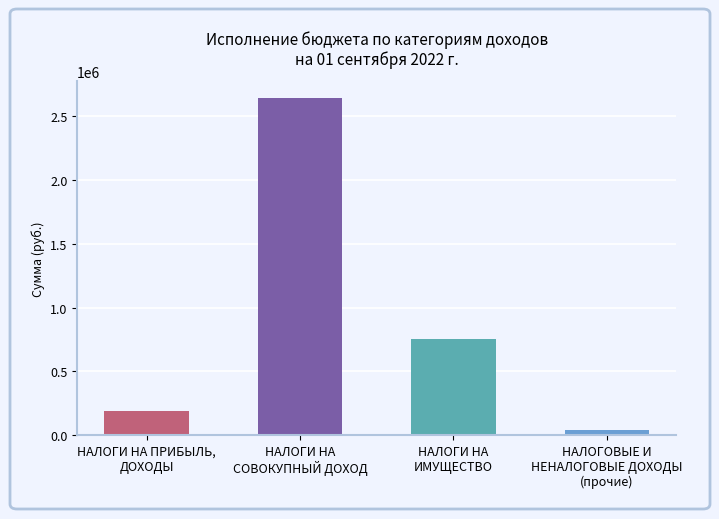

Rank the categories by value from highest to lowest.

НАЛОГИ НА
СОВОКУПНЫЙ ДОХОД, НАЛОГИ НА
ИМУЩЕСТВО, НАЛОГИ НА ПРИБЫЛЬ,
ДОХОДЫ, НАЛОГОВЫЕ И
НЕНАЛОГОВЫЕ ДОХОДЫ
(прочие)